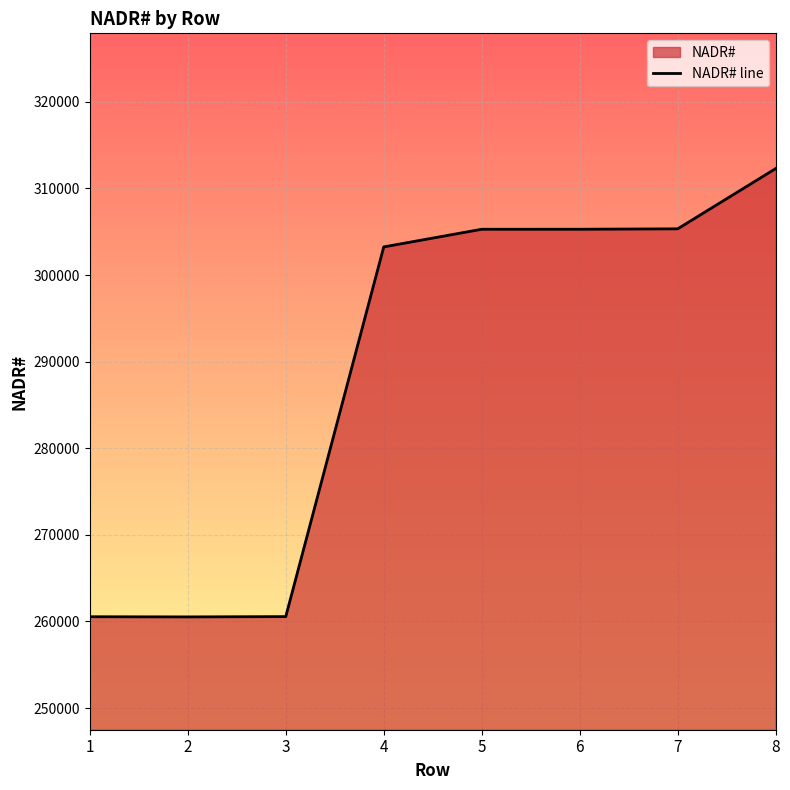

Reading left to right, list all the values displayed in this chart.

1=260548	2=260530	3=260563	4=303250	5=305287	6=305288	7=305336	8=312294